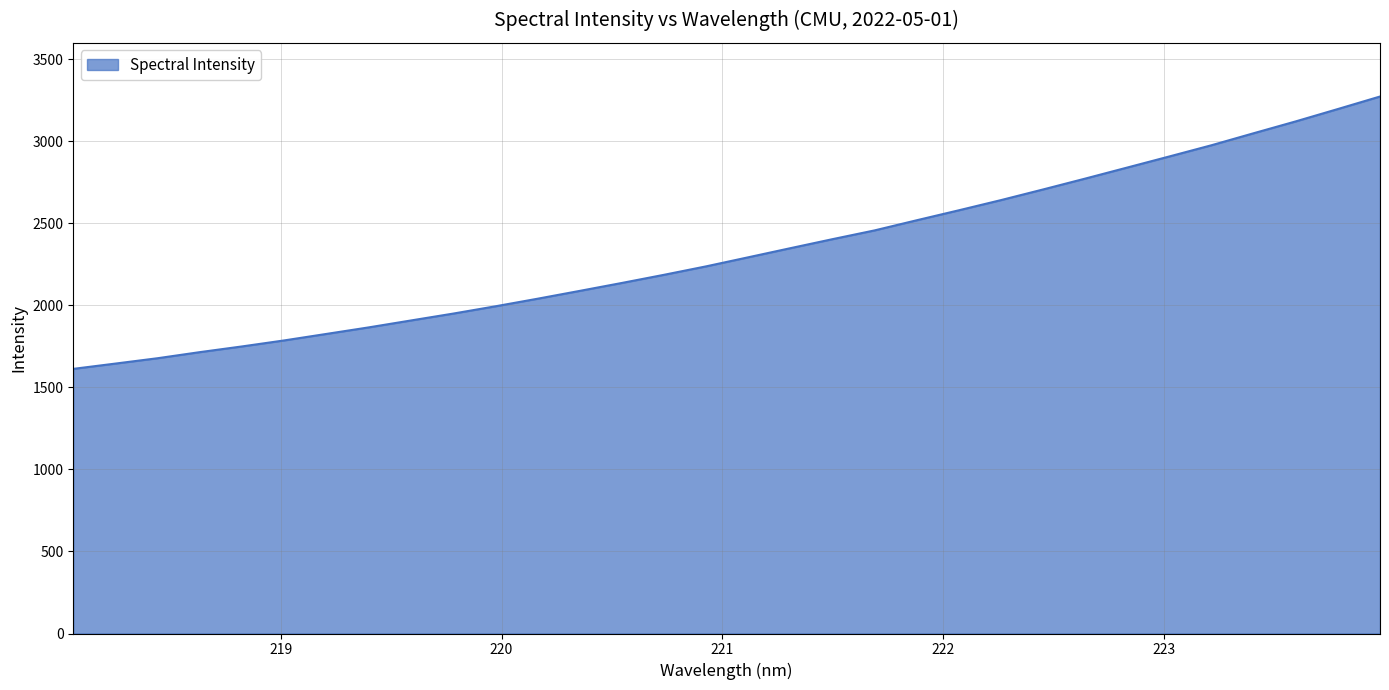

What is the smallest value displayed?

1613.1